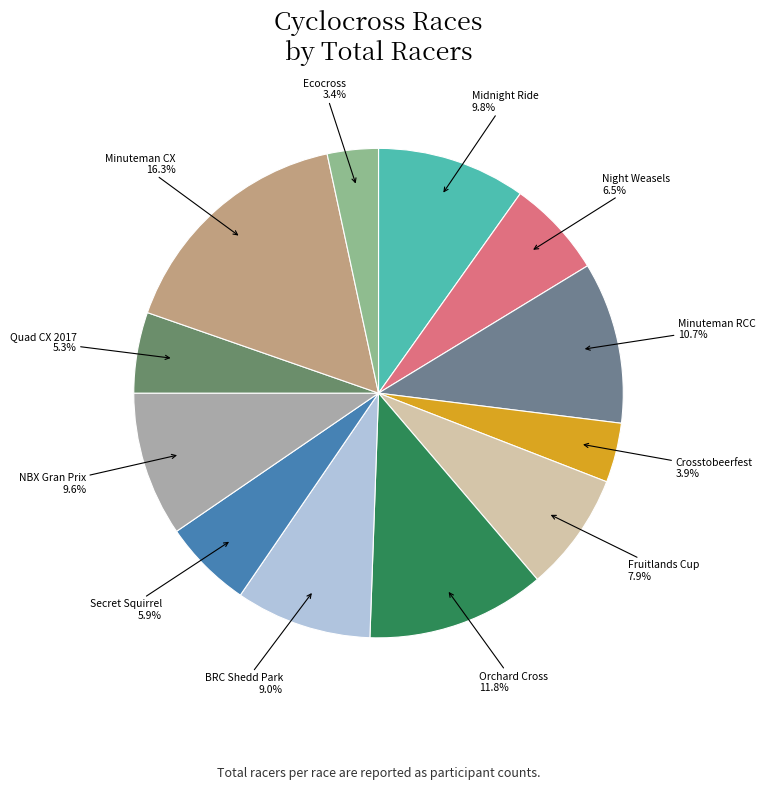

To the nearest percent, what portion does Minuteman CX represent?

16%